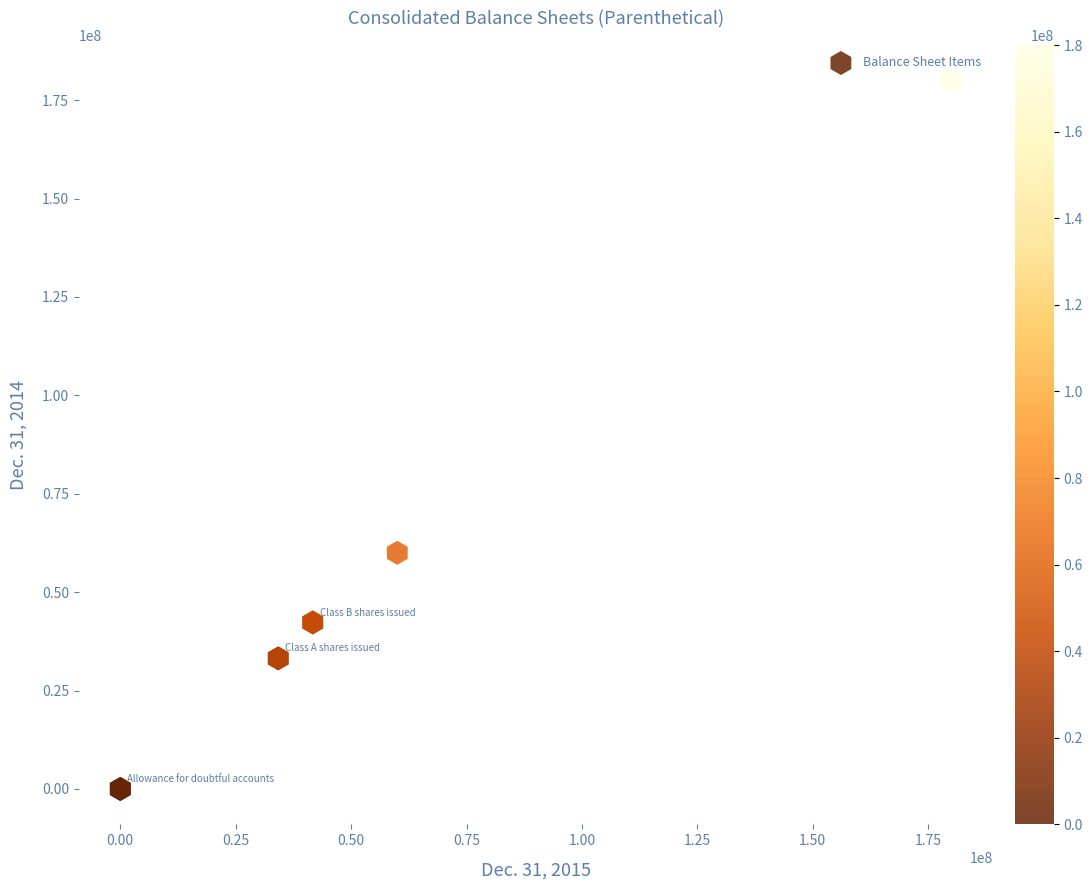

What Y value in the scatter plot is closest to 90000000?

60000000.0